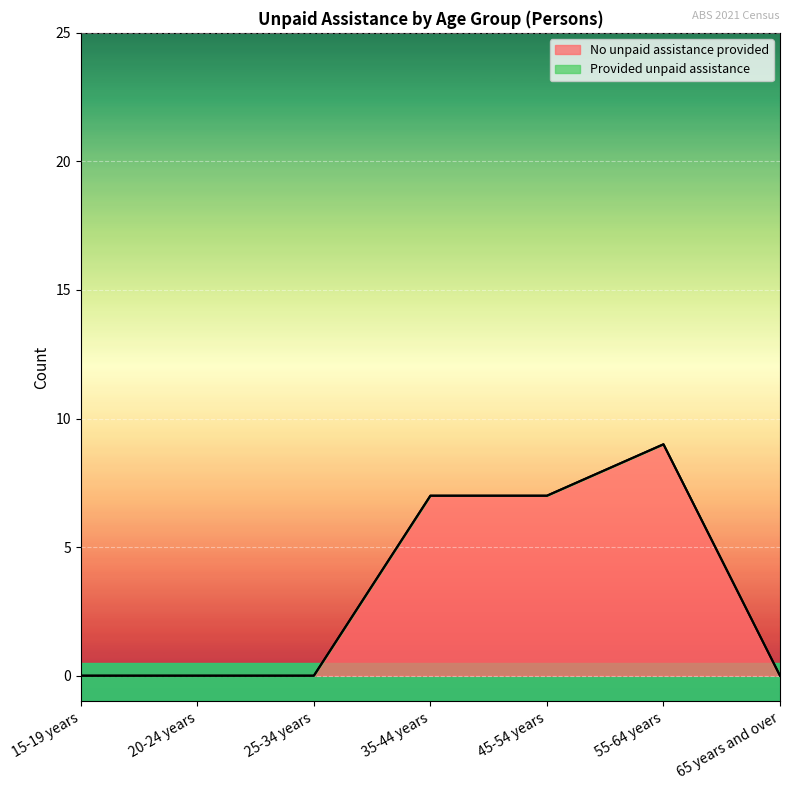

Reading left to right, what are all the values shown in this chart?

0	0	0	7	7	9	0